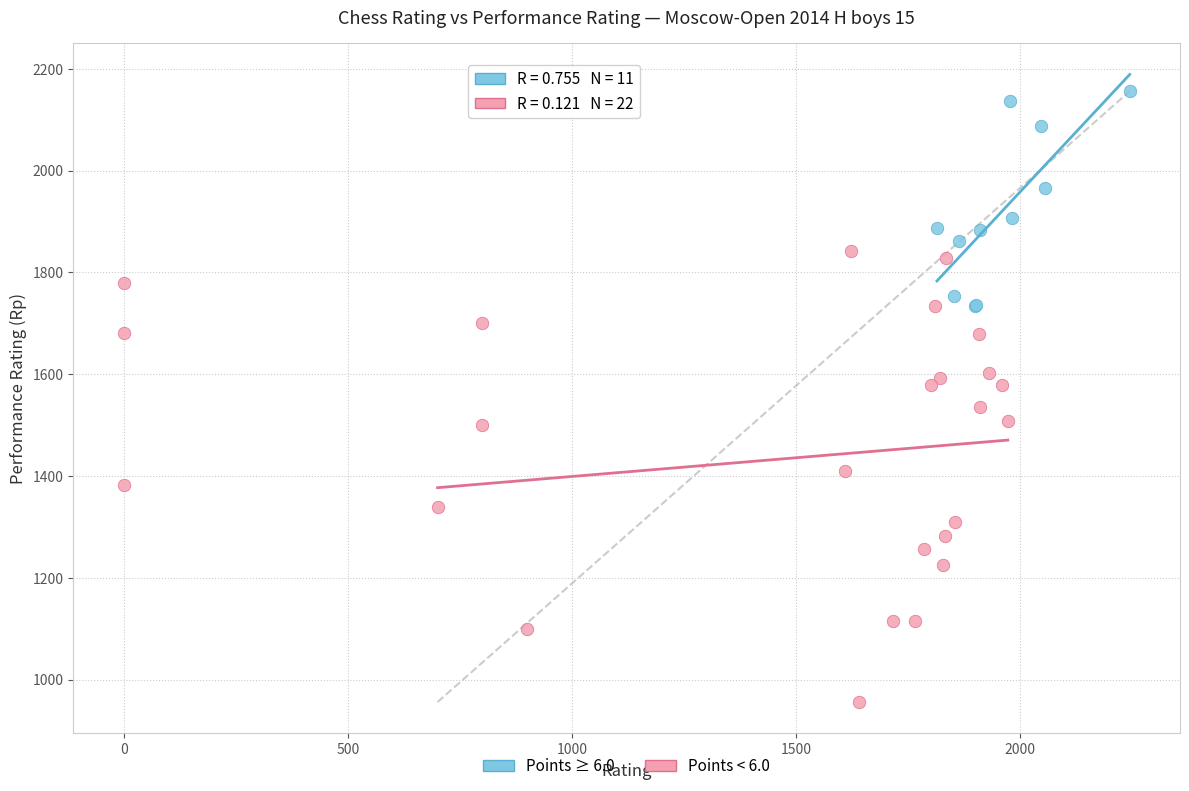

Which series reaches the minimum Y coordinate?

Points < 6.0